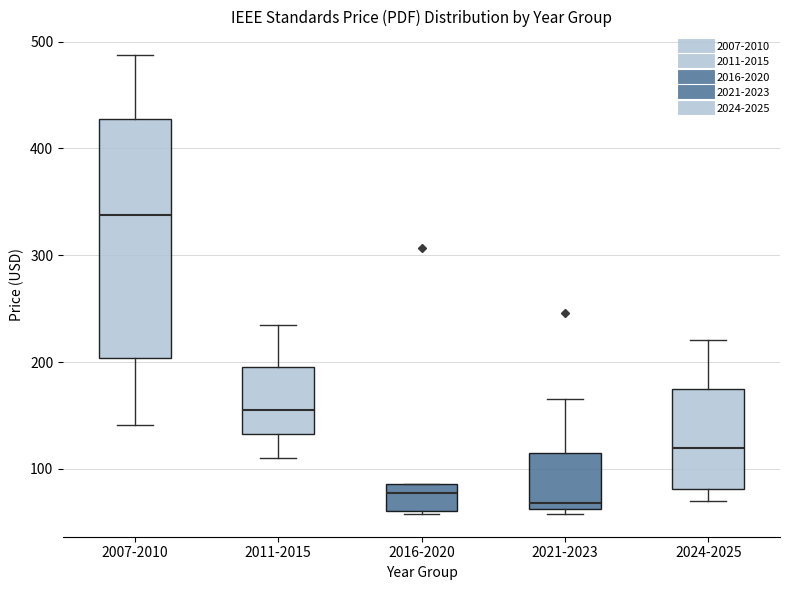

Reading left to right, read every box against the y-axis: the position of its median line, the range the box covers, and the ends of its whiskers. The values are not printed on the chart, so give them approximately, as read against the axis.

2007-2010: median 340, box 200 to 430, whiskers 140 to 490
2011-2015: median 160, box 130 to 200, whiskers 110 to 240
2016-2020: median 80, box 60 to 90, whiskers 60 to 90
2021-2023: median 70, box 60 to 110, whiskers 60 (just below the box's lower edge) to 170
2024-2025: median 120, box 80 to 180, whiskers 70 to 220